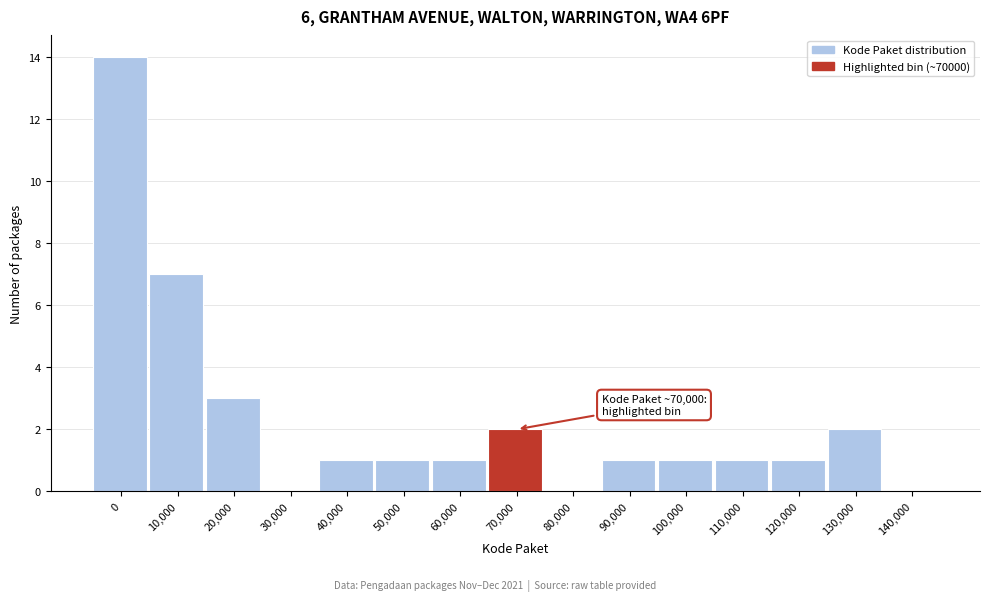

Reading left to right, transcribe all the data shown in this chart.

0=14	10,000=7	20,000=3	30,000=0	40,000=1	50,000=1	60,000=1	70,000=2	80,000=0	90,000=1	100,000=1	110,000=1	120,000=1	130,000=2	140,000=0